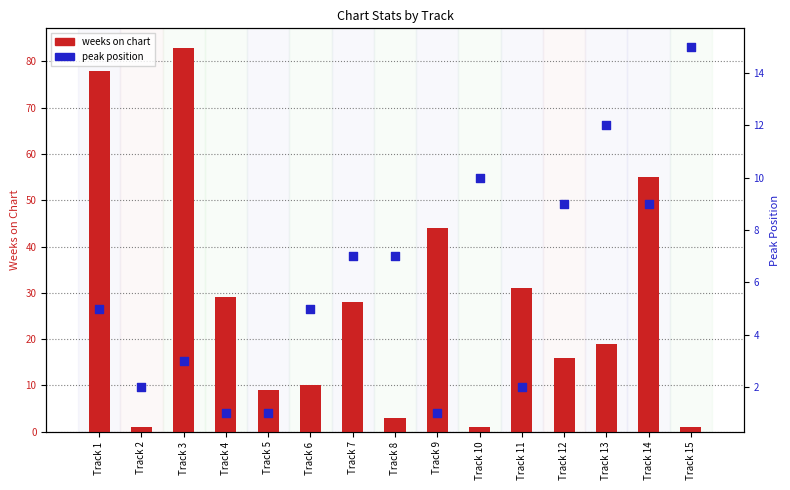

Which series reaches the maximum Y coordinate?

weeks on chart